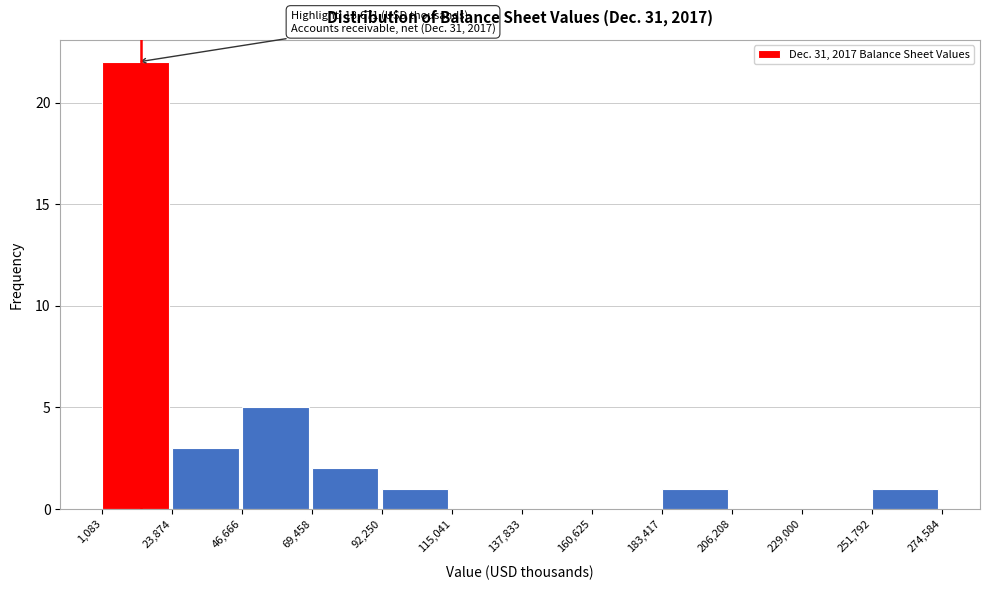

Over which range of the x-axis is the bar tallest?

1,083 to 23,874